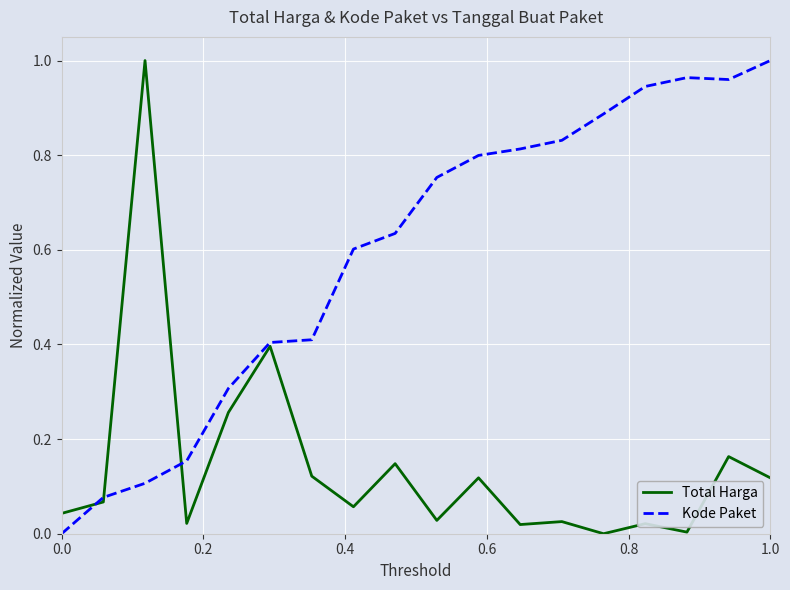

List the series in order of their overall mean, highest first.

Kode Paket, Total Harga